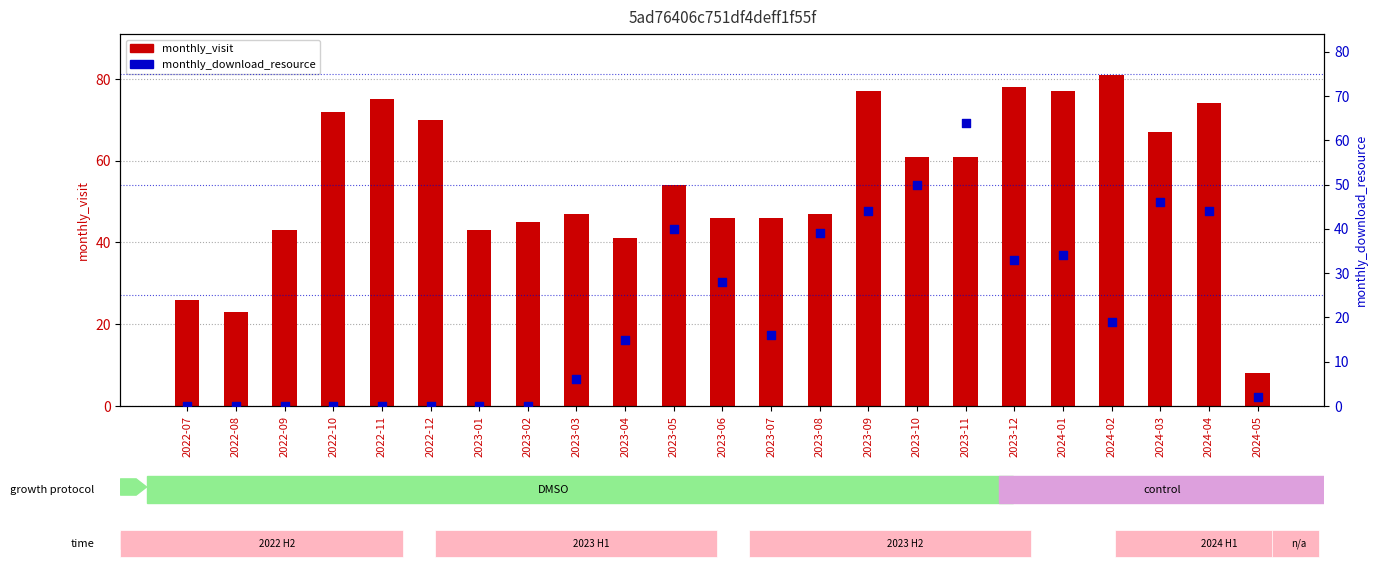

Which series contains the highest Y value?

monthly_visit